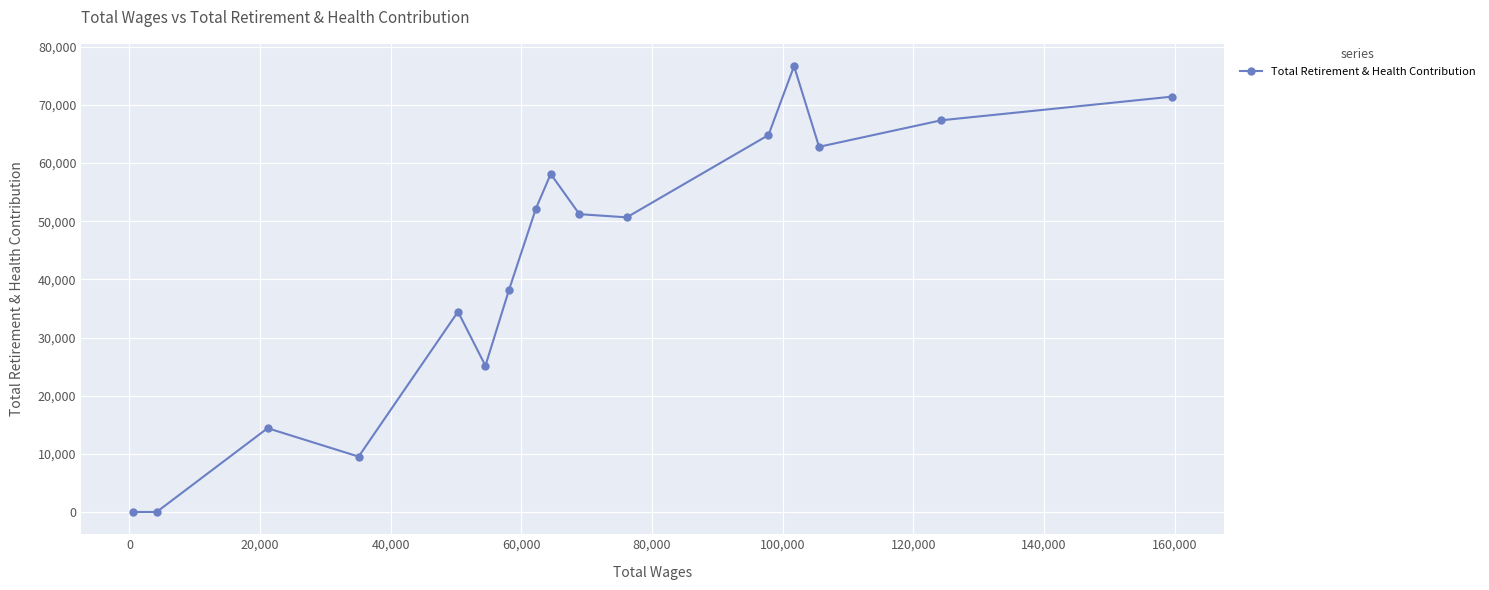

What is the average value?

42311